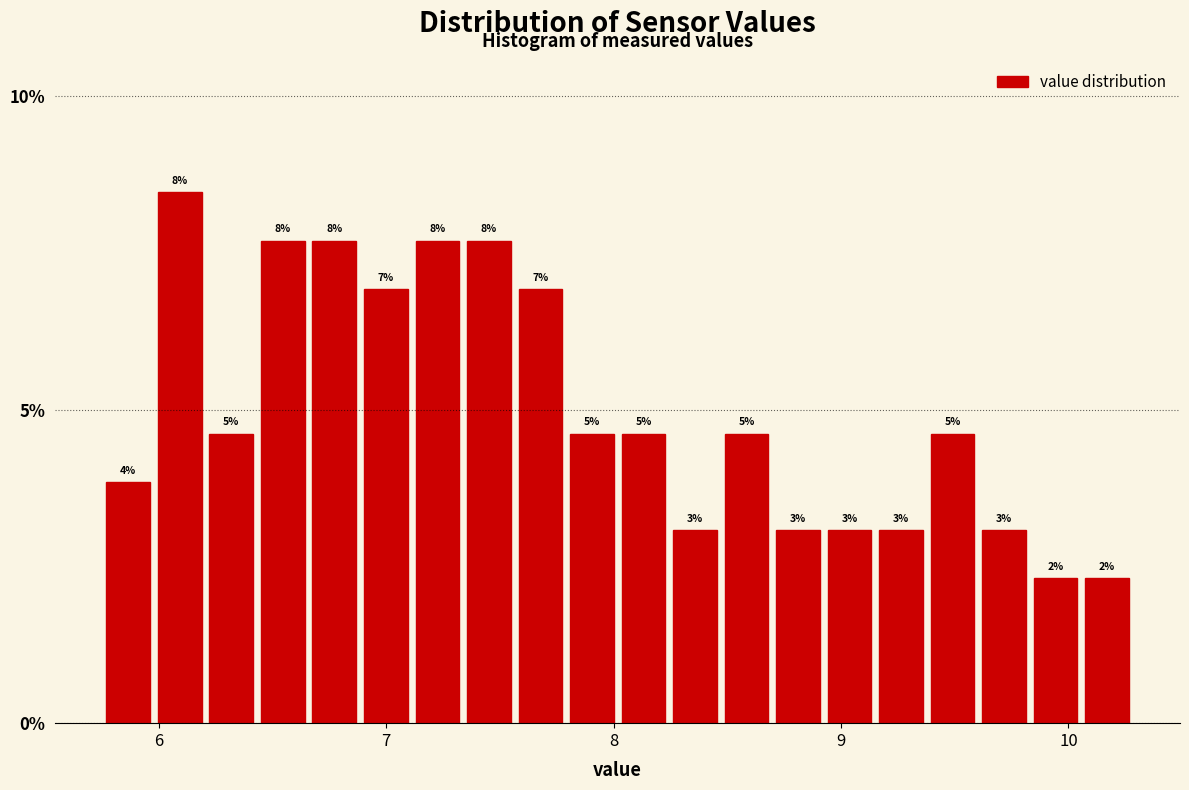

Around what value on the x-axis is the tallest bar? Give the approximate position of its centre, as read against the axis.

6.1